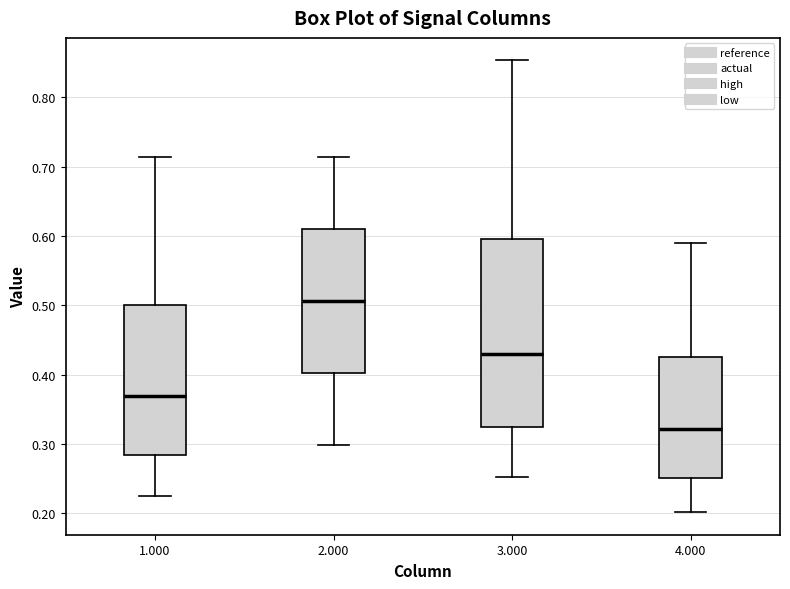

Which box has the highest median line?

2.000